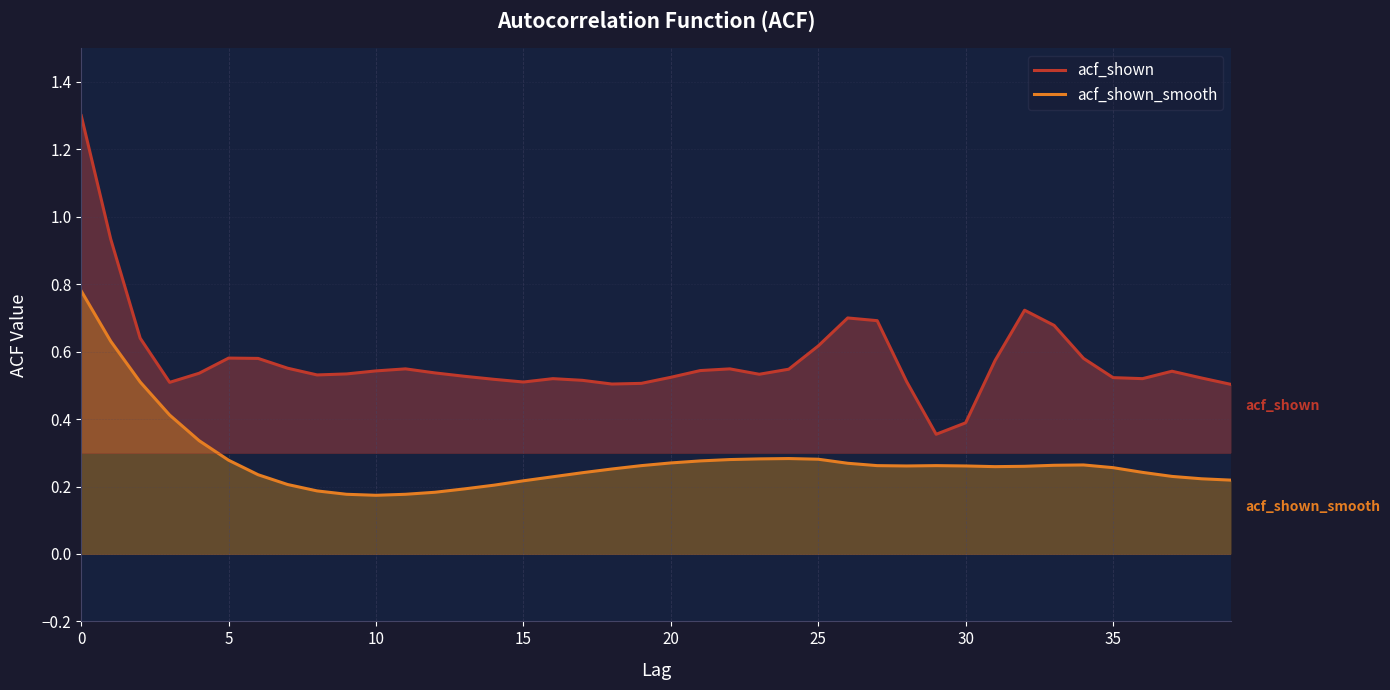

At which label is acf_shown closest to 0?

29